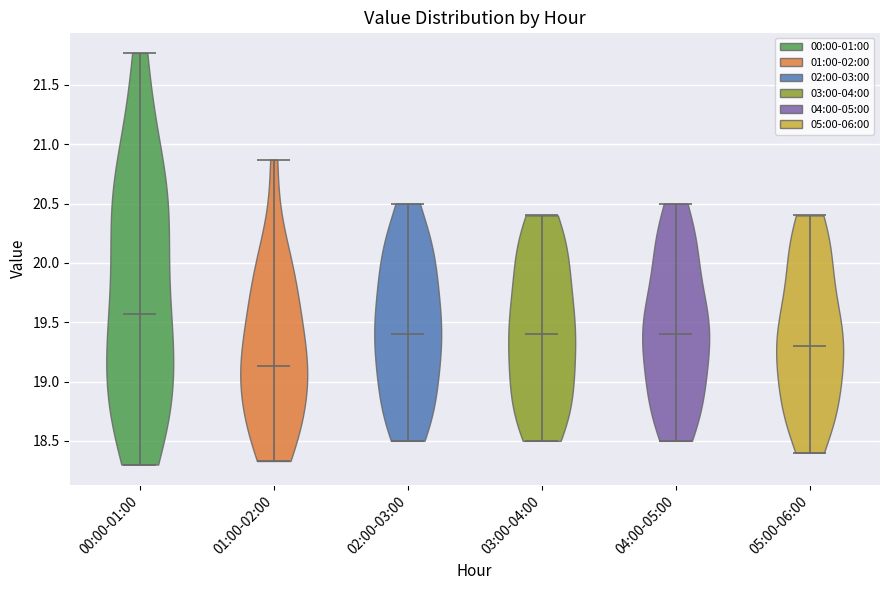

Reading left to right, read every violin against the y-axis: where its median line is, and the lowest and highest points it reaches. The values are not printed on the chart, so give them approximately, as read against the axis.

00:00-01:00: median line 19.55, lowest point 18.30, highest point 21.75
01:00-02:00: median line 19.15, lowest point 18.35, highest point 20.85
02:00-03:00: median line 19.40, lowest point 18.50, highest point 20.50
03:00-04:00: median line 19.40, lowest point 18.50, highest point 20.40
04:00-05:00: median line 19.40, lowest point 18.50, highest point 20.50
05:00-06:00: median line 19.30, lowest point 18.40, highest point 20.40